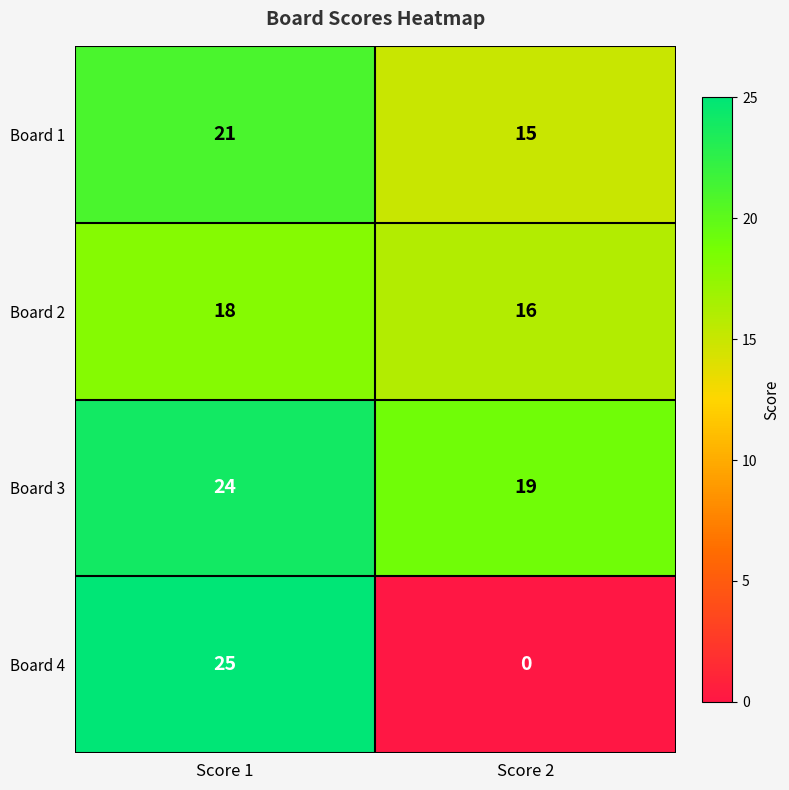

True or false: Board 3 has a value of 43 at Score 1.

False